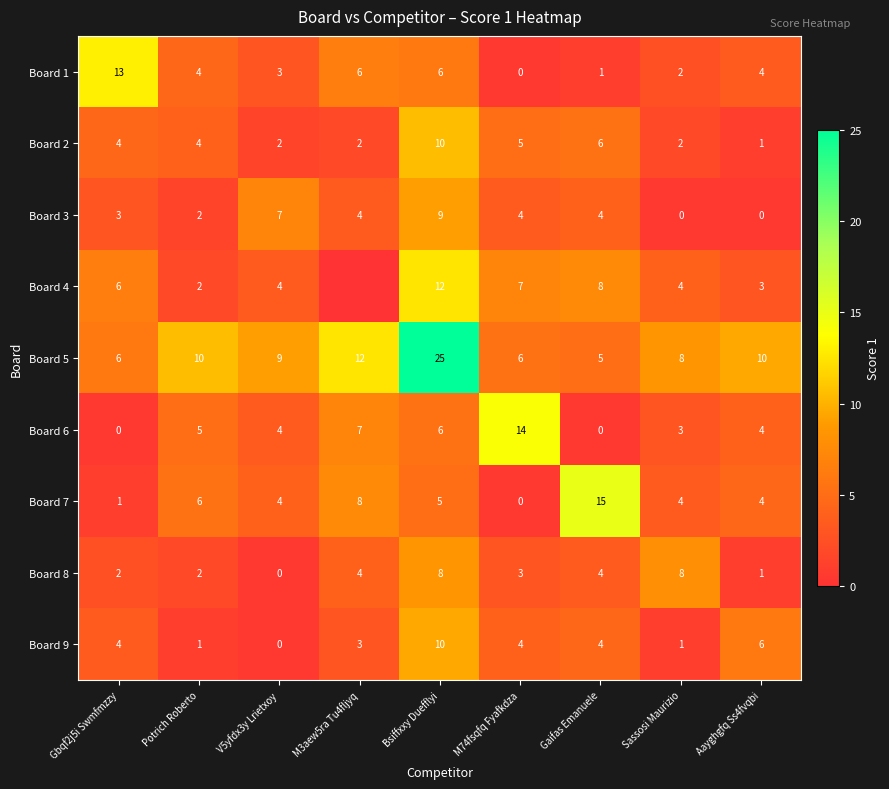

At which label is Board 6 closest to 7?

M3aew5ra Tu4fljyq